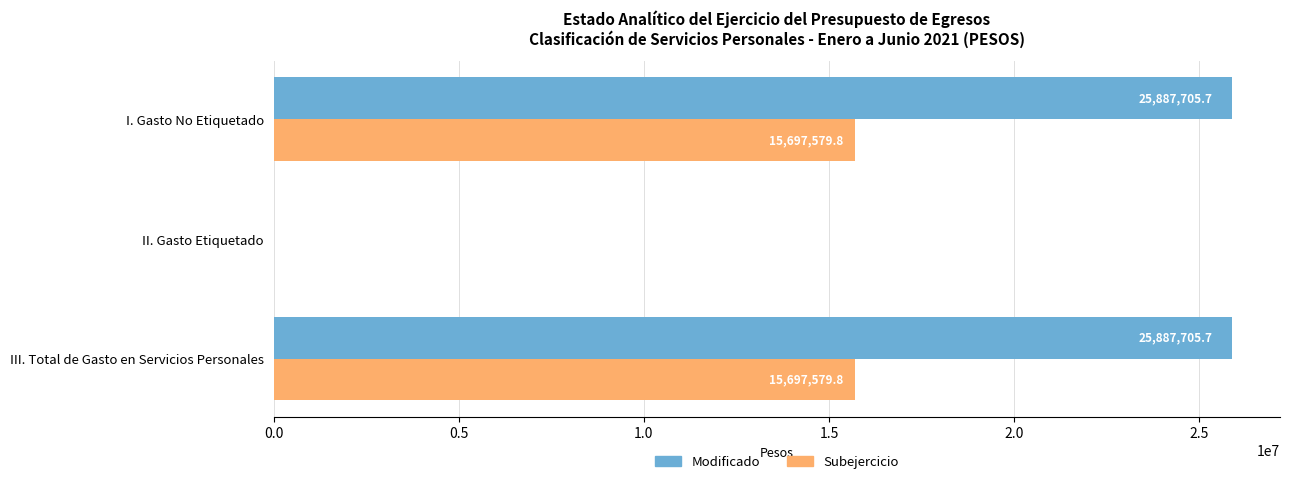

The value of Modificado at I. Gasto No Etiquetado is 38788955.9. True or false?

False